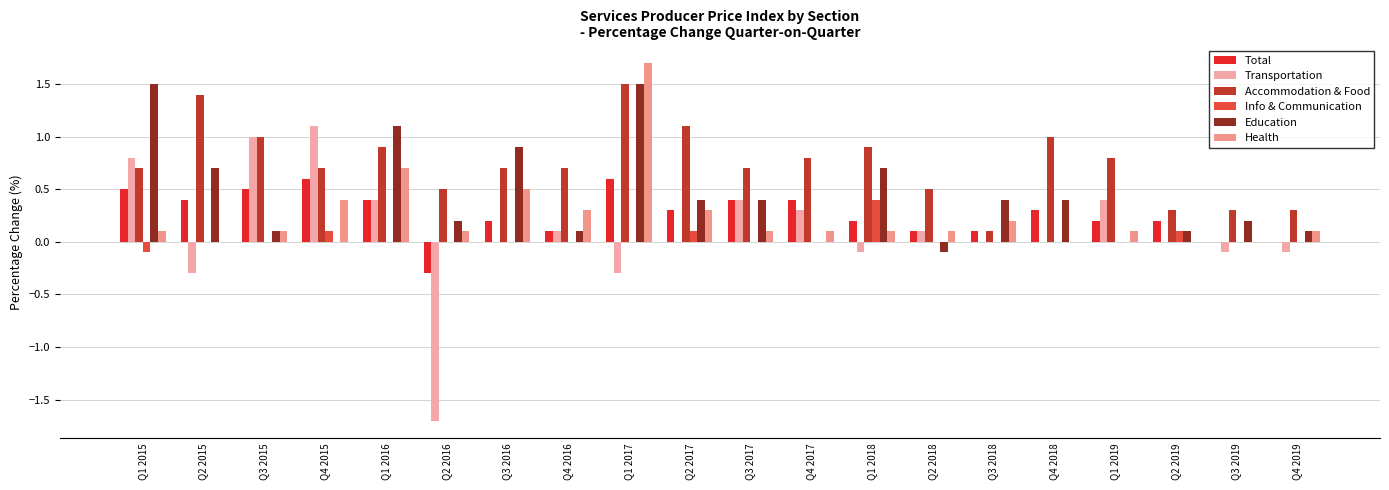

What are all the series names shown in the legend?

Total, Transportation, Accommodation & Food, Info & Communication, Education, Health